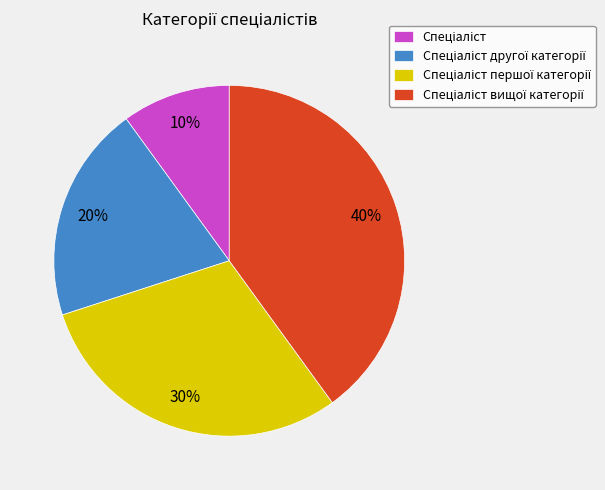

To the nearest percent, what is the difference between the largest and smallest slice percentages?

30%